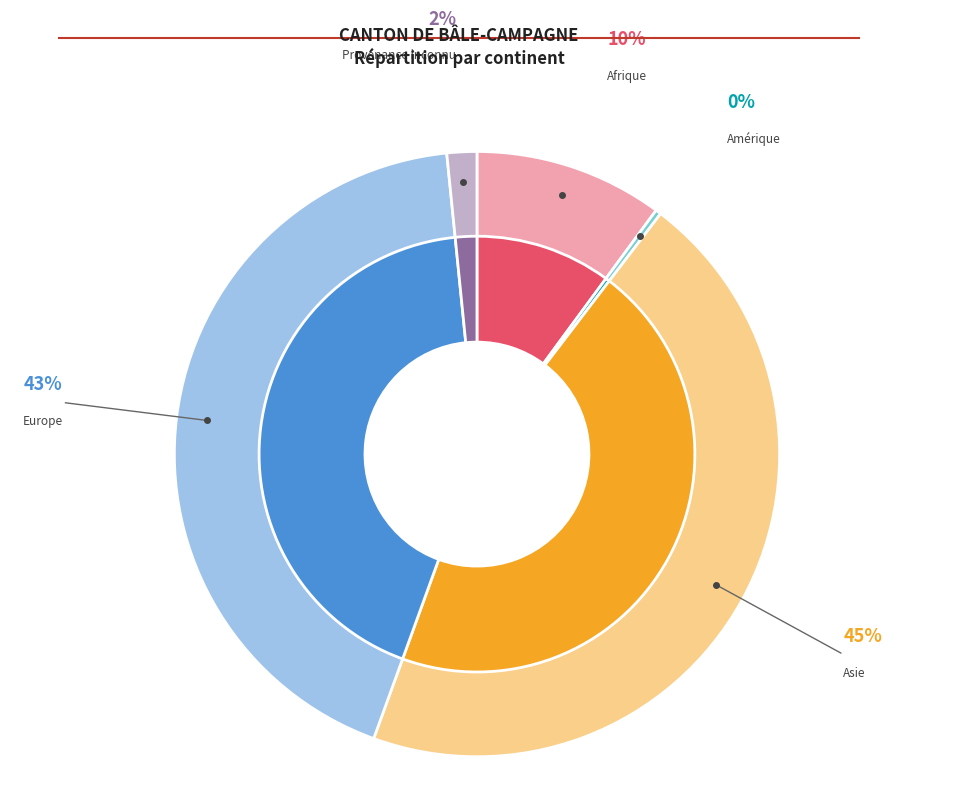

Rank the categories by value from highest to lowest.

Asie, Europe, Afrique, Provenance inconnu, Amérique